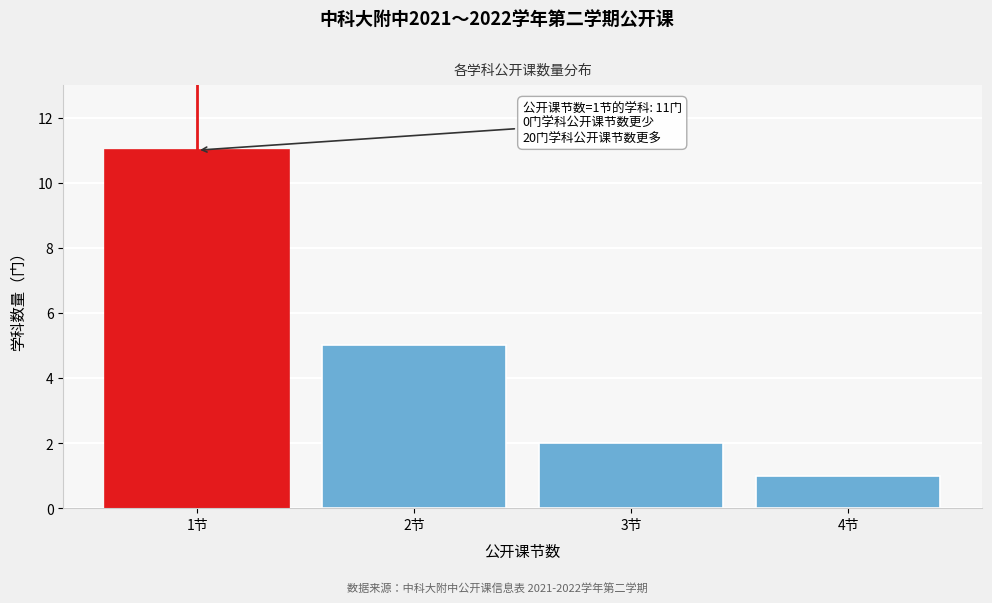

Reading left to right, extract all data points from this chart.

1节=11	2节=5	3节=2	4节=1